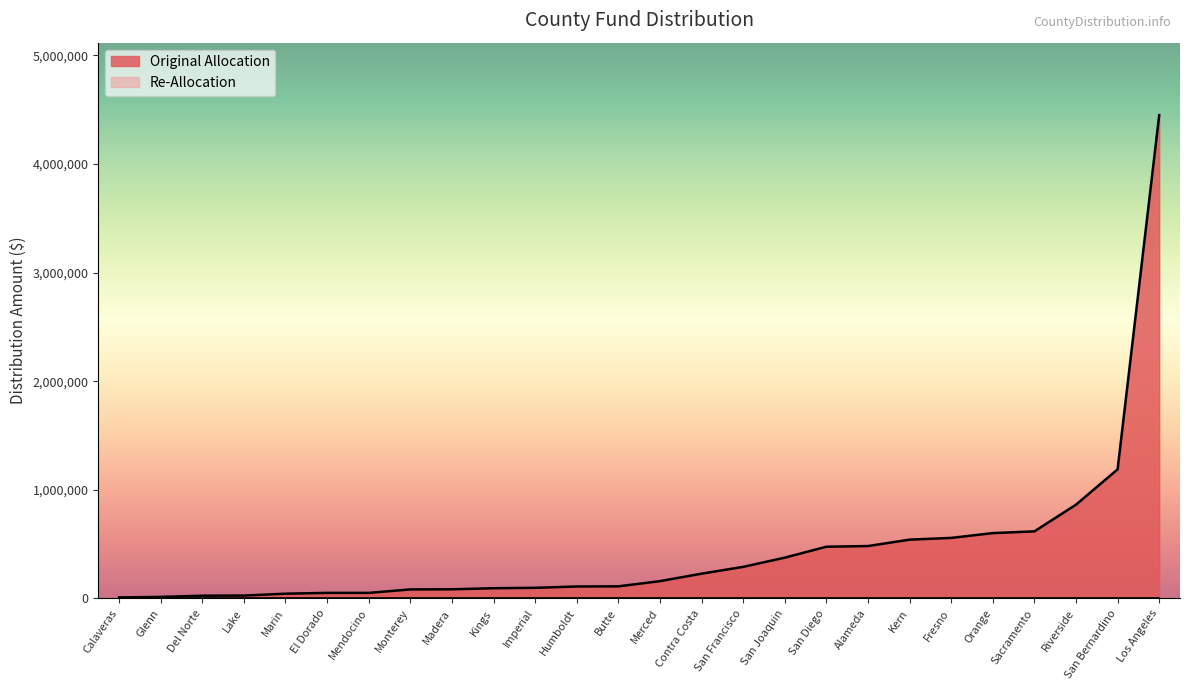

What position from the right is Orange?

5